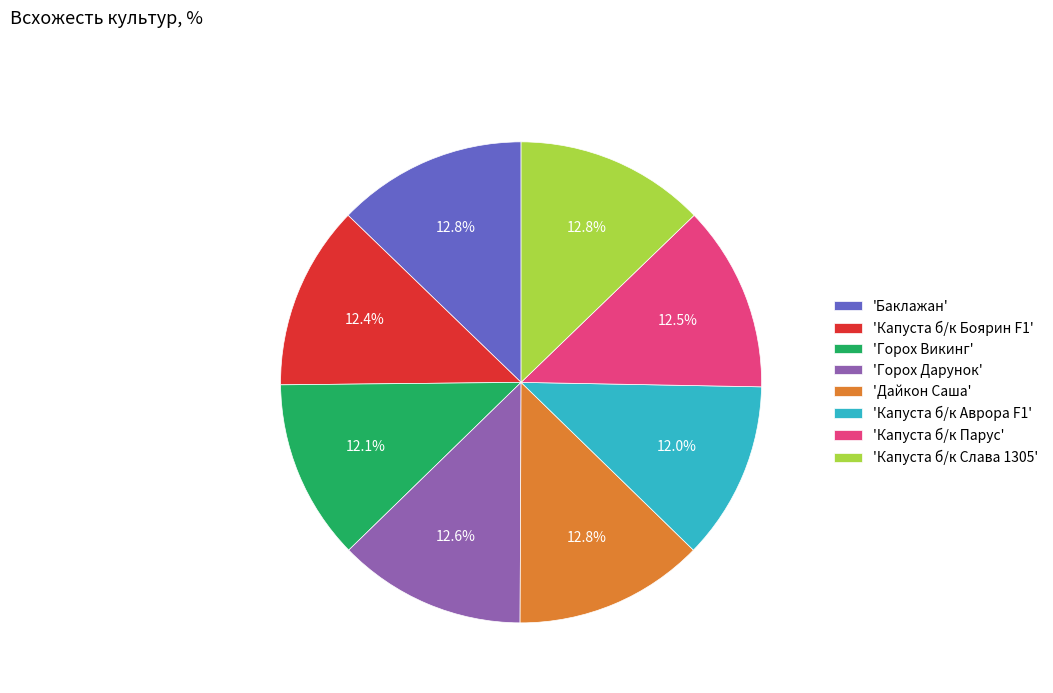

How many segments does this pie chart have?

8